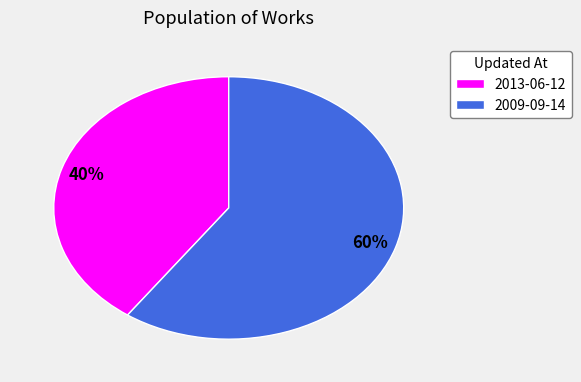

Approximately how many times larger is the value at 2013-06-12 compared to 2009-09-14?

0.7